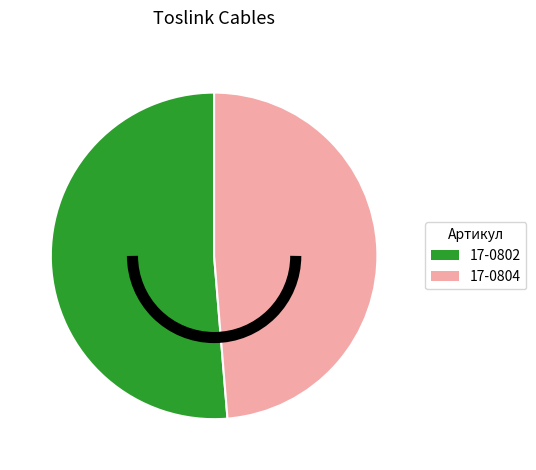

Does 17-0802 account for over 50% of the chart?

Yes